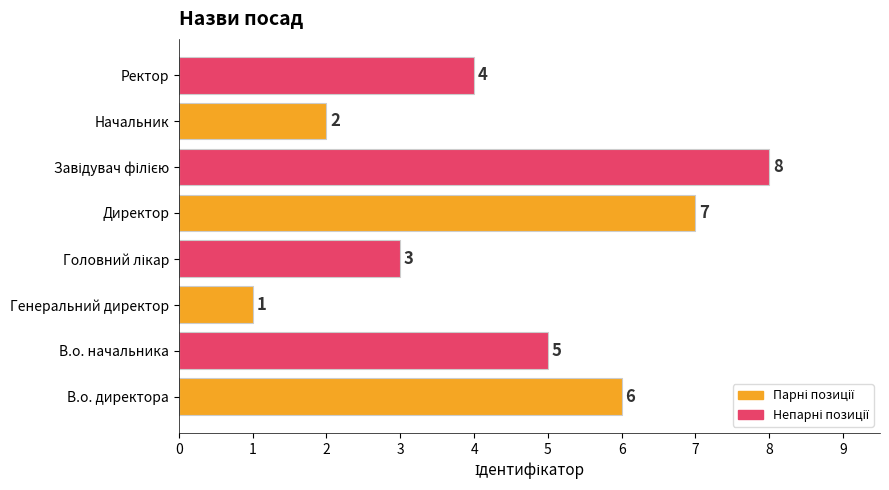

The chart shows a value of 2 at Генеральний директор. True or false?

False